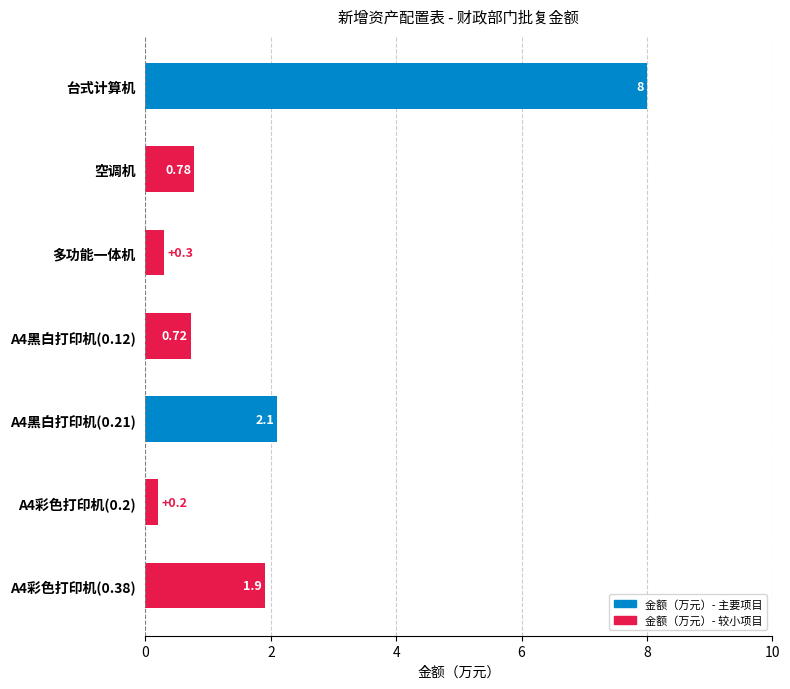

What is the sum of all values?

14.0